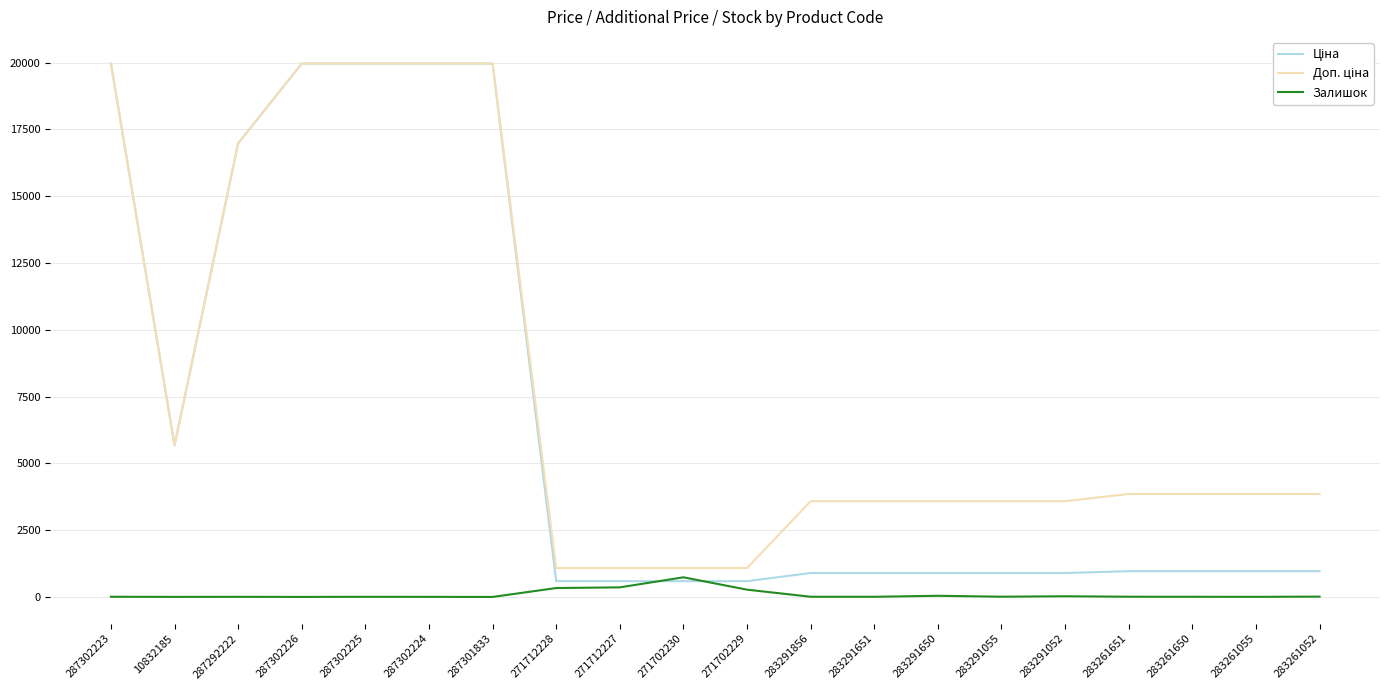

What is the maximum value shown in the chart?

19964.2